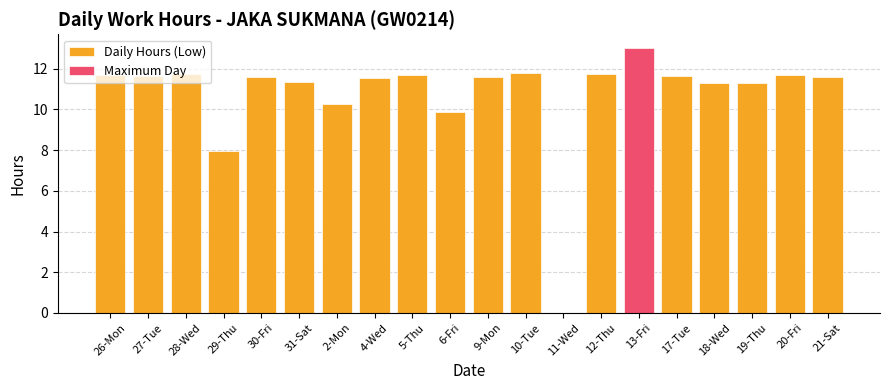

The value of Maximum Day at 27-Tue is 8.0. True or false?

False